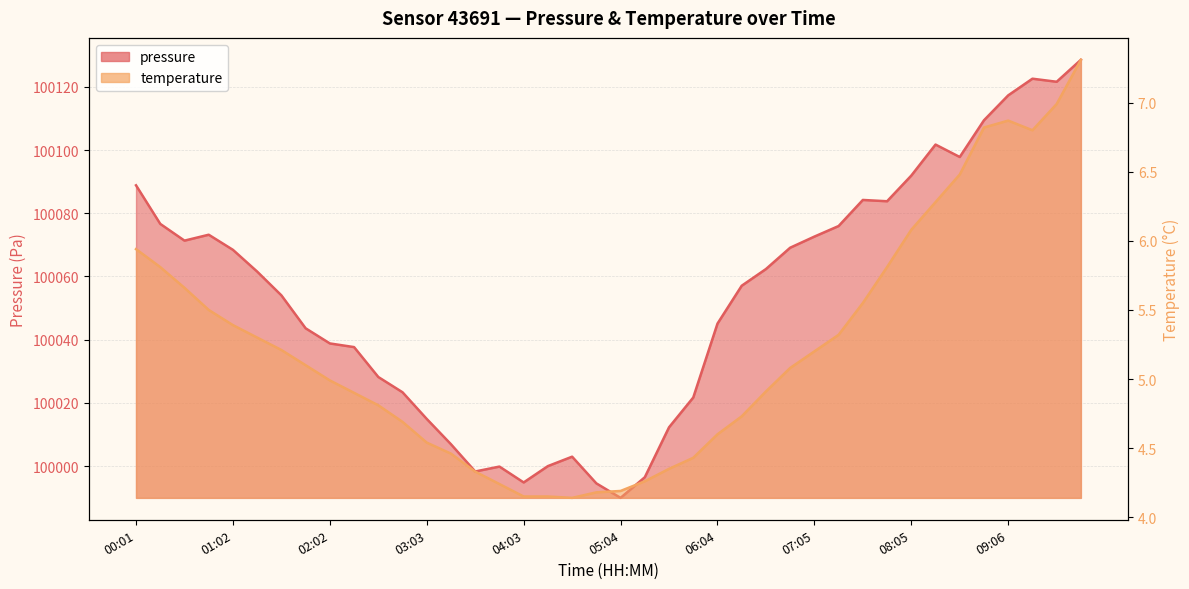

Does the chart have visible grid lines?

Yes